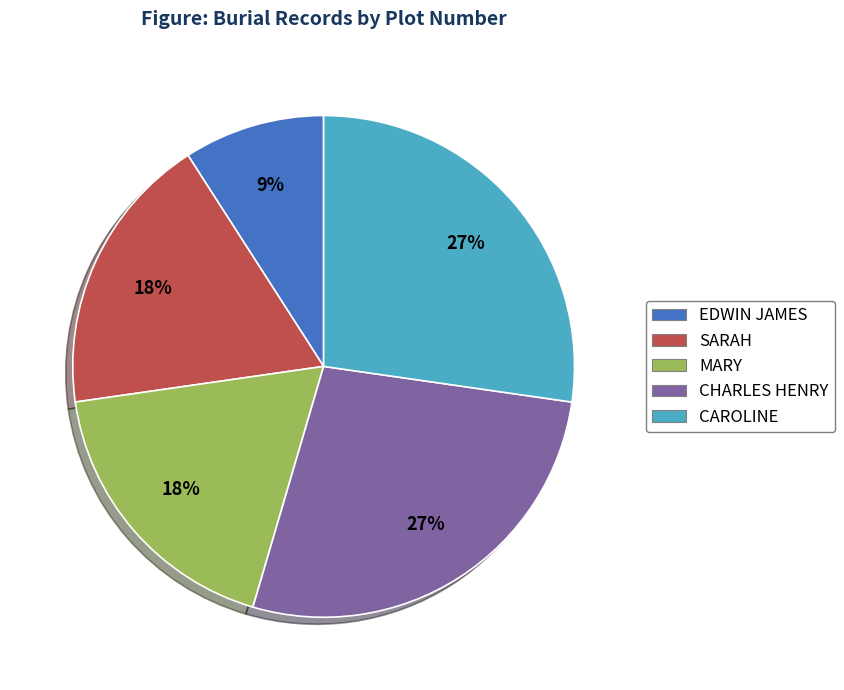

To the nearest percent, what is the average slice percentage?

20%